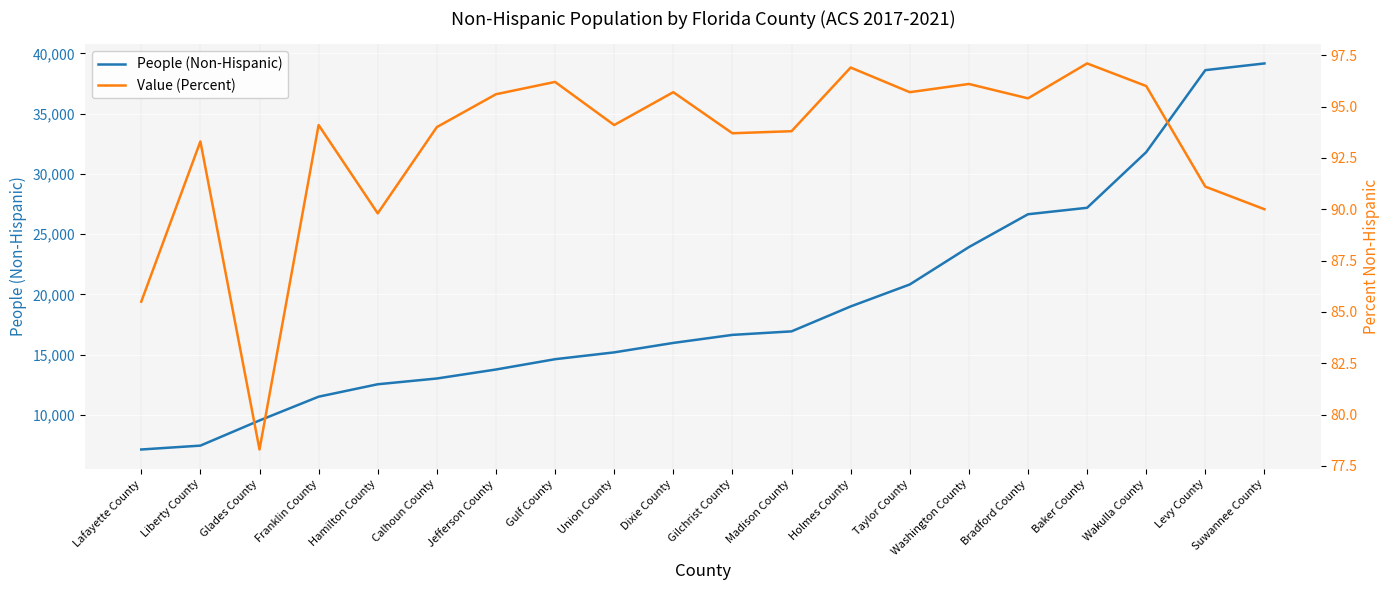

What is the total value across all series at Liberty County?

7548.3